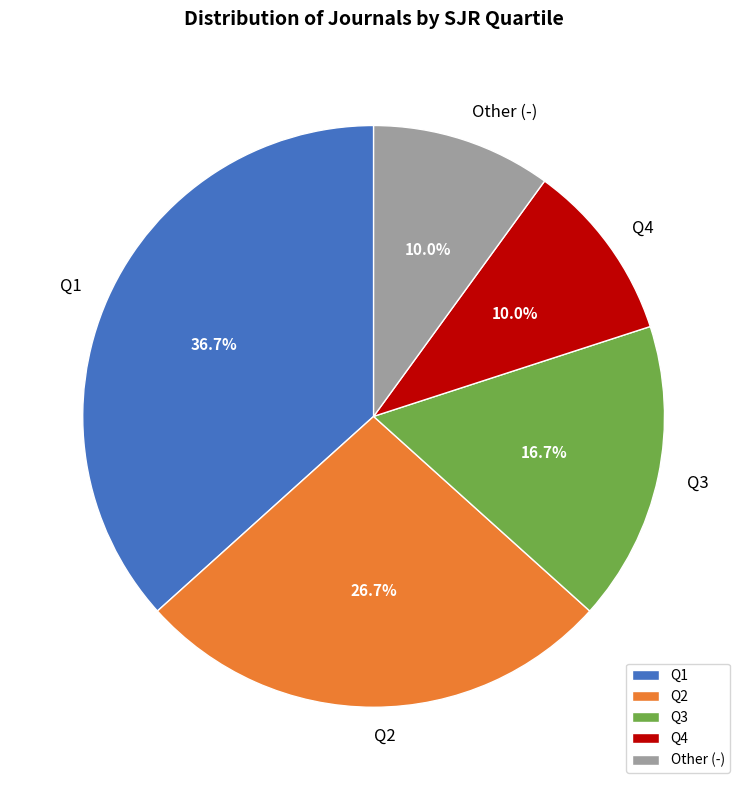

Count the number of slices in the pie.

5